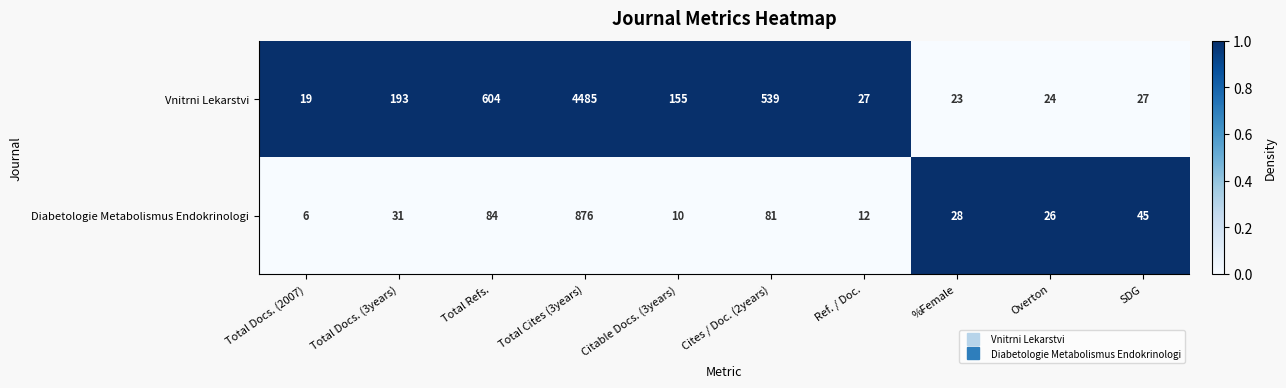

What is the difference between the highest and lowest values at Citable Docs. (3years)?

145